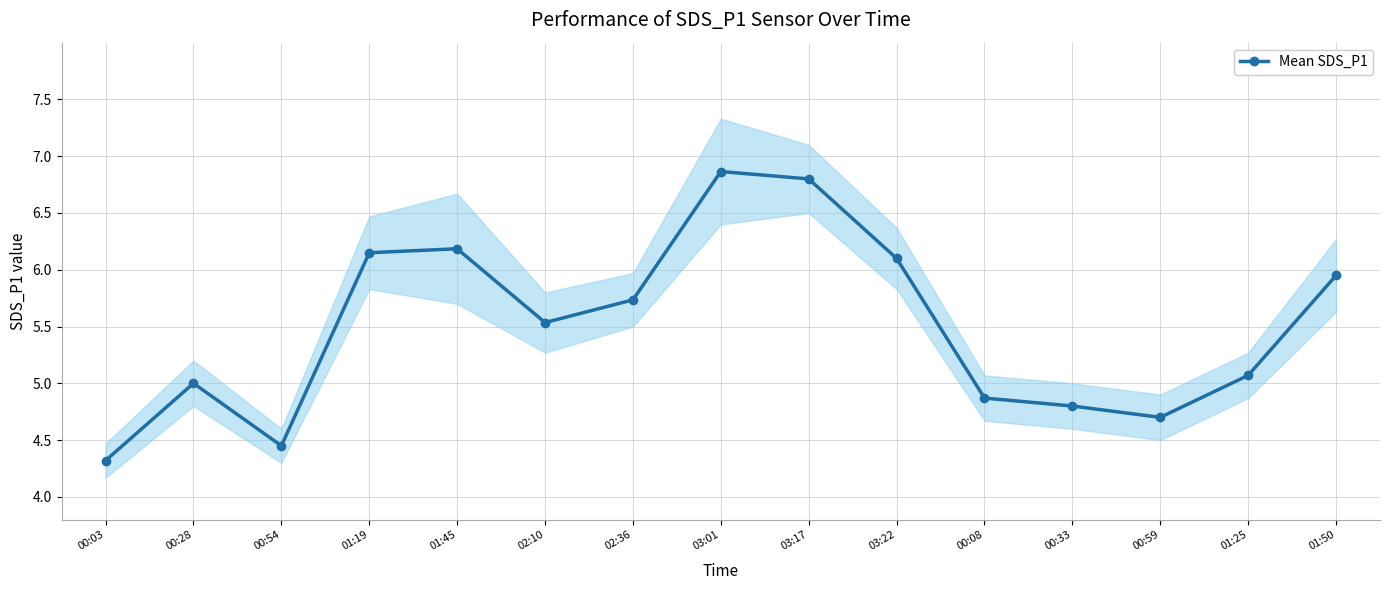

The chart shows a value of 2.9 at 03:01. True or false?

False